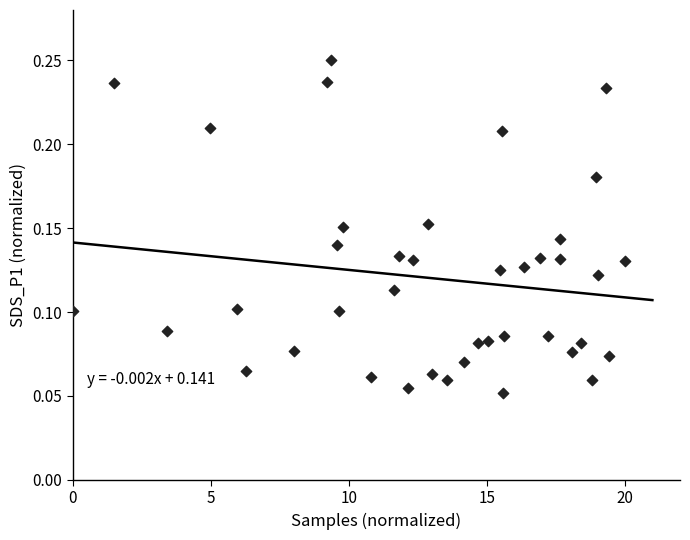

Count the number of points in this scatter plot.

40